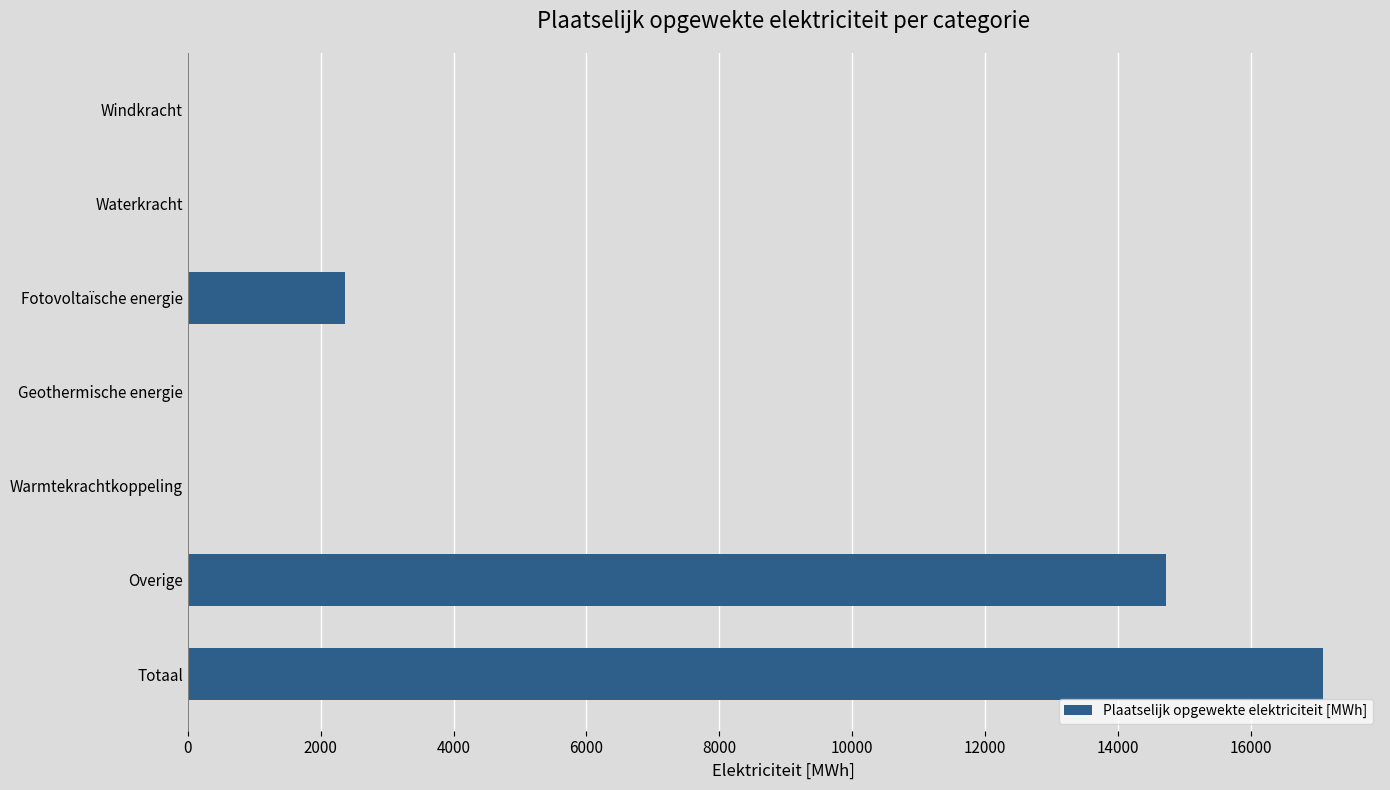

True or false: the data shows 17094.4 at Totaal.

True